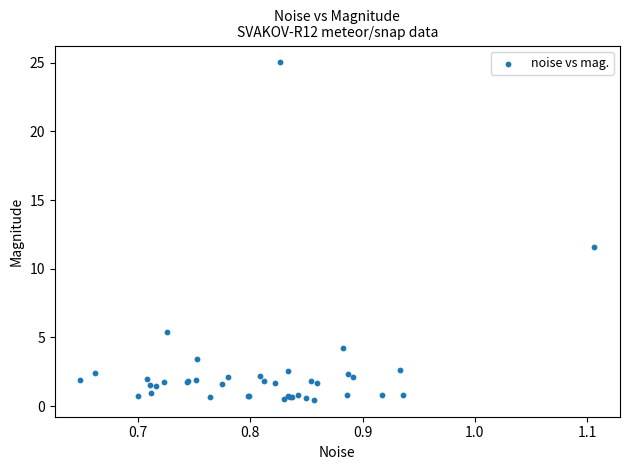

What Y value in the scatter plot is closest to 12?

11.6